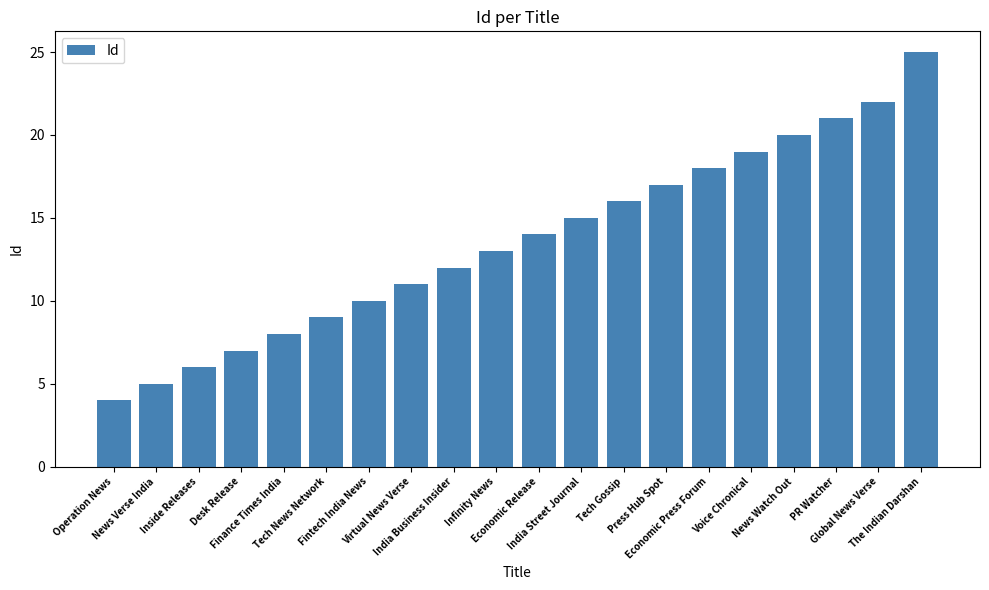

Reading left to right, extract all data points from this chart.

Operation News=4	News Verse India=5	Inside Releases=6	Desk Release=7	Finance Times India=8	Tech News Network=9	Fintech India News=10	Virtual News Verse=11	India Business Insider=12	Infinity News=13	Economic Release=14	India Street Journal=15	Tech Gossip=16	Press Hub Spot=17	Economic Press Forum=18	Voice Chronical=19	News Watch Out=20	PR Watcher=21	Global News Verse=22	The Indian Darshan=25